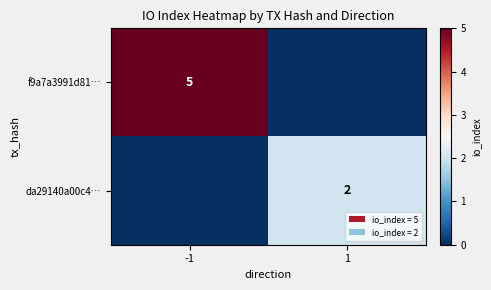

At which category is the sum across all series the highest?

-1